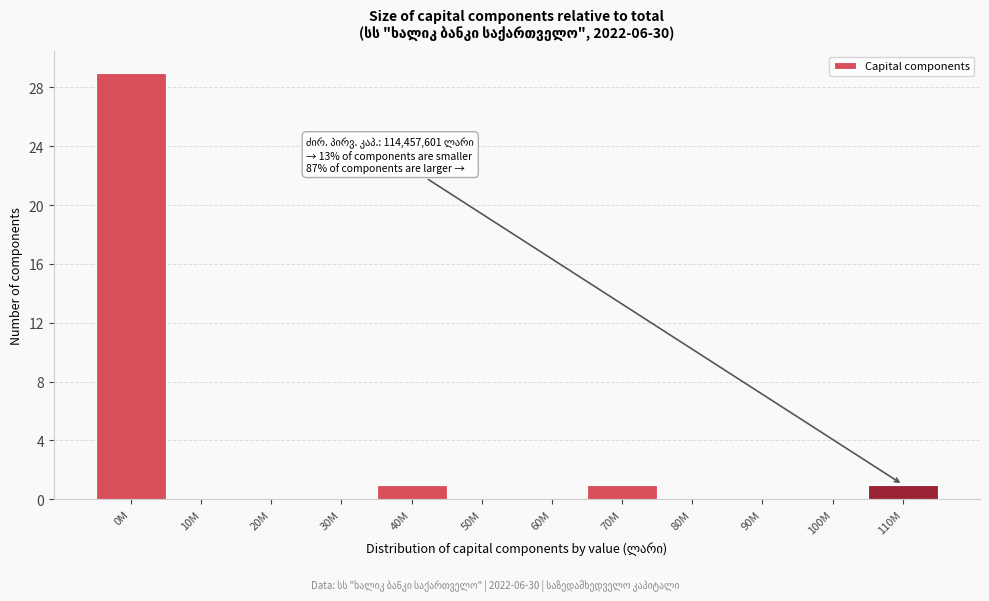

Reading right to left, list all the values displayed in this chart.

110M=1	100M=0	90M=0	80M=0	70M=1	60M=0	50M=0	40M=1	30M=0	20M=0	10M=0	0M=29